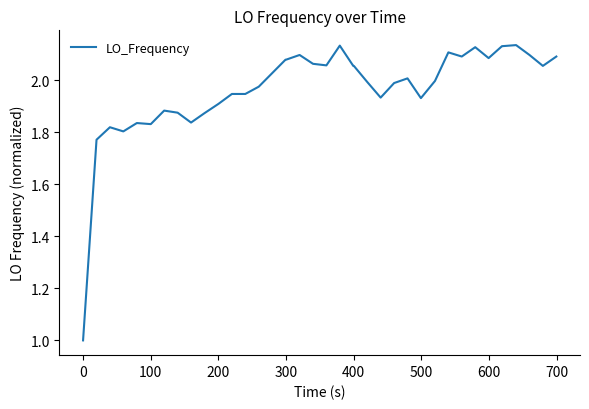

What is the smallest value displayed?

1.0